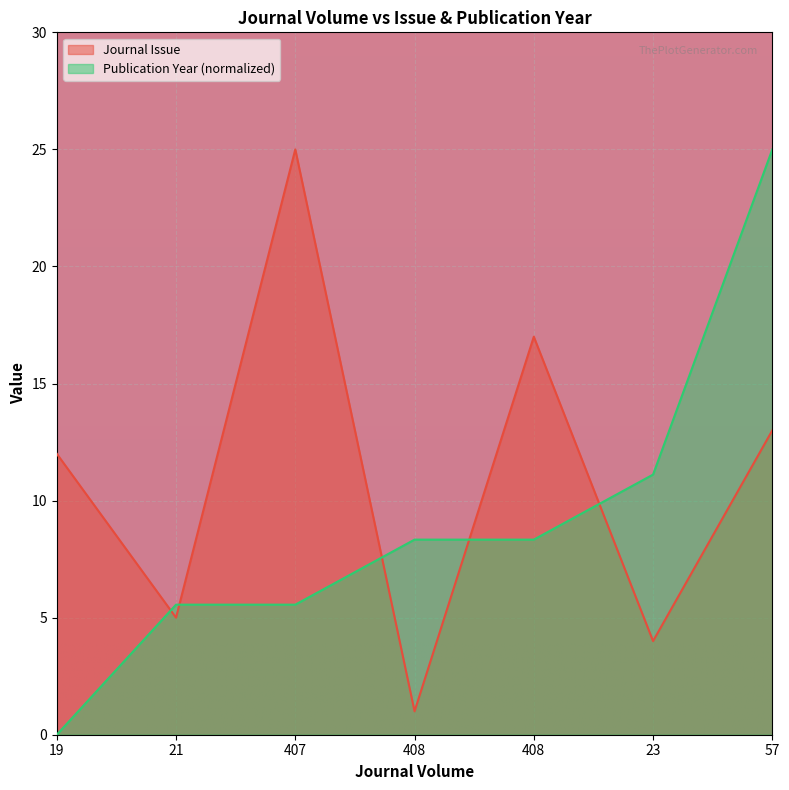

At which category is the sum across all series the highest?

57